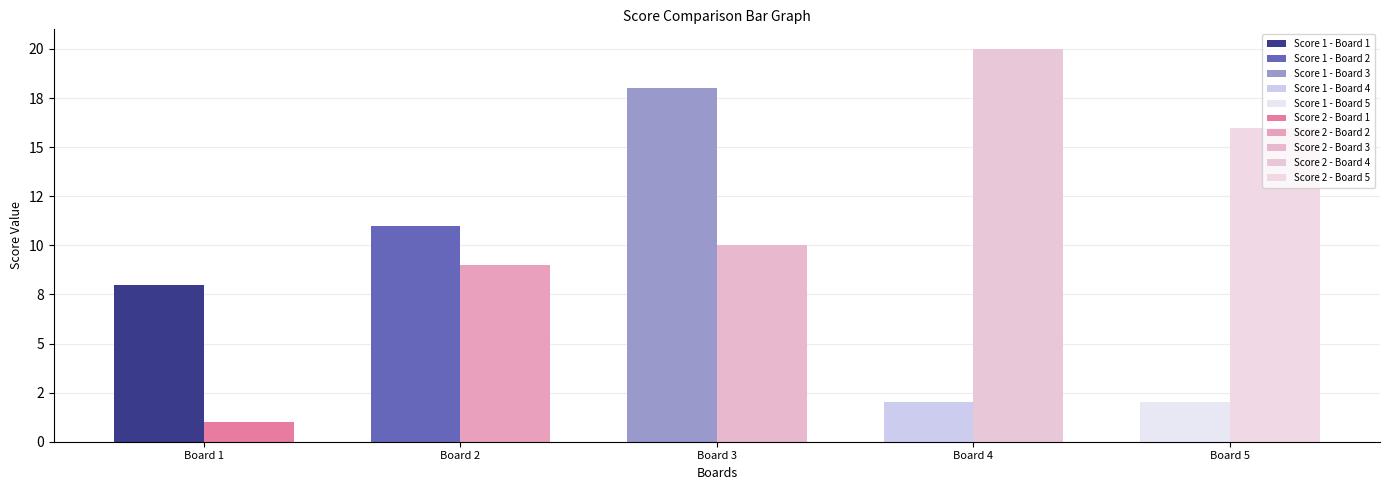

At which category is the sum across all series the highest?

Board 3